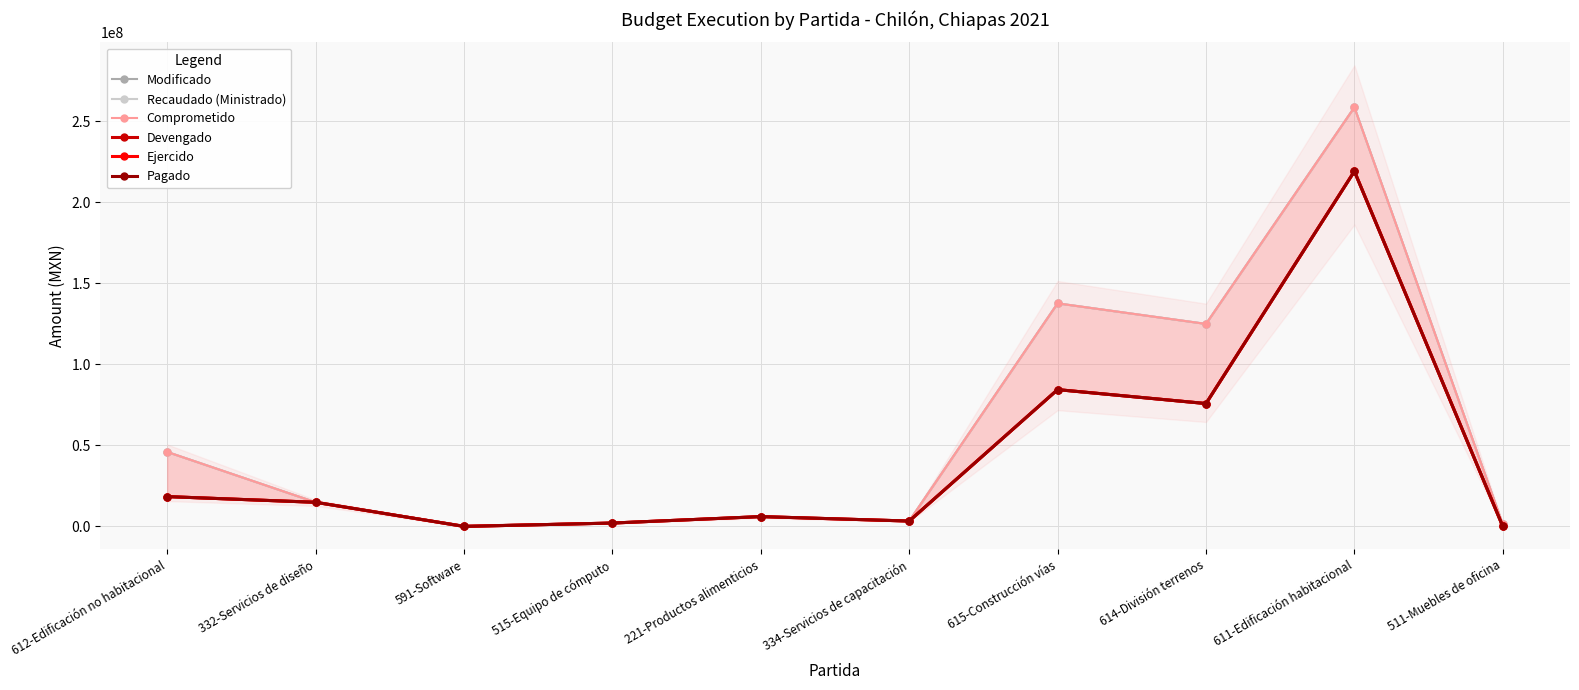

At which category does Recaudado (Ministrado) reach its first local valley?

591-Software